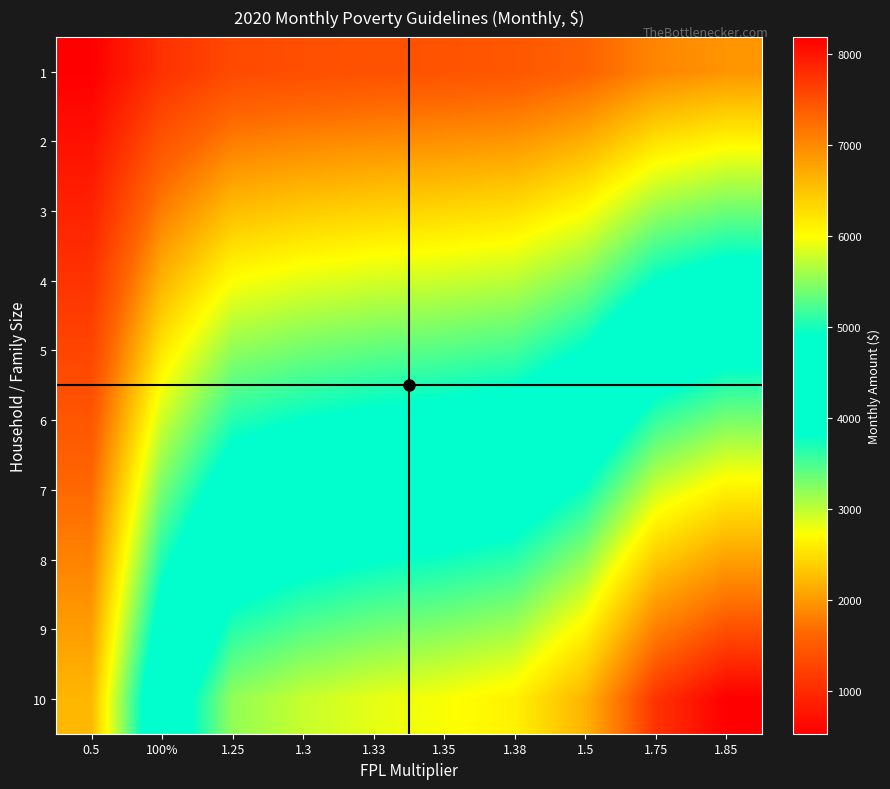

Reading left to right, transcribe all the data shown in this chart.

1: 0.5=531.7	100%=1063.3	1.25=1329.2	1.3=1382.3	1.33=1414.2	1.35=1435.5	1.38=1467.4	1.5=1595.0	1.75=1860.8	1.85=1967.2
2: 0.5=718.3	100%=1436.7	1.25=1795.8	1.3=1867.7	1.33=1910.8	1.35=1939.5	1.38=1982.6	1.5=2155.0	1.75=2514.2	1.85=2657.8
3: 0.5=905.0	100%=1810.0	1.25=2262.5	1.3=2353.0	1.33=2407.3	1.35=2443.5	1.38=2497.8	1.5=2715.0	1.75=3167.5	1.85=3348.5
4: 0.5=1091.7	100%=2183.3	1.25=2729.2	1.3=2838.3	1.33=2903.8	1.35=2947.5	1.38=3013.0	1.5=3275.0	1.75=3820.8	1.85=4039.2
5: 0.5=1278.3	100%=2556.7	1.25=3195.8	1.3=3323.7	1.33=3400.4	1.35=3451.5	1.38=3528.2	1.5=3835.0	1.75=4474.2	1.85=4729.8
6: 0.5=1465.0	100%=2930.0	1.25=3662.5	1.3=3809.0	1.33=3896.9	1.35=3955.5	1.38=4043.4	1.5=4395.0	1.75=5127.5	1.85=5420.5
7: 0.5=1651.7	100%=3303.3	1.25=4129.2	1.3=4294.3	1.33=4393.4	1.35=4459.5	1.38=4558.6	1.5=4955.0	1.75=5780.8	1.85=6111.2
8: 0.5=1838.3	100%=3676.7	1.25=4595.8	1.3=4779.7	1.33=4890.0	1.35=4963.5	1.38=5073.8	1.5=5515.0	1.75=6434.2	1.85=6801.8
9: 0.5=2025.0	100%=4050.0	1.25=5062.5	1.3=5265.0	1.33=5386.5	1.35=5467.5	1.38=5589.0	1.5=6075.0	1.75=7087.5	1.85=7492.5
10: 0.5=2211.7	100%=4423.3	1.25=5529.2	1.3=5750.3	1.33=5883.0	1.35=5971.5	1.38=6104.2	1.5=6635.0	1.75=7740.8	1.85=8183.2